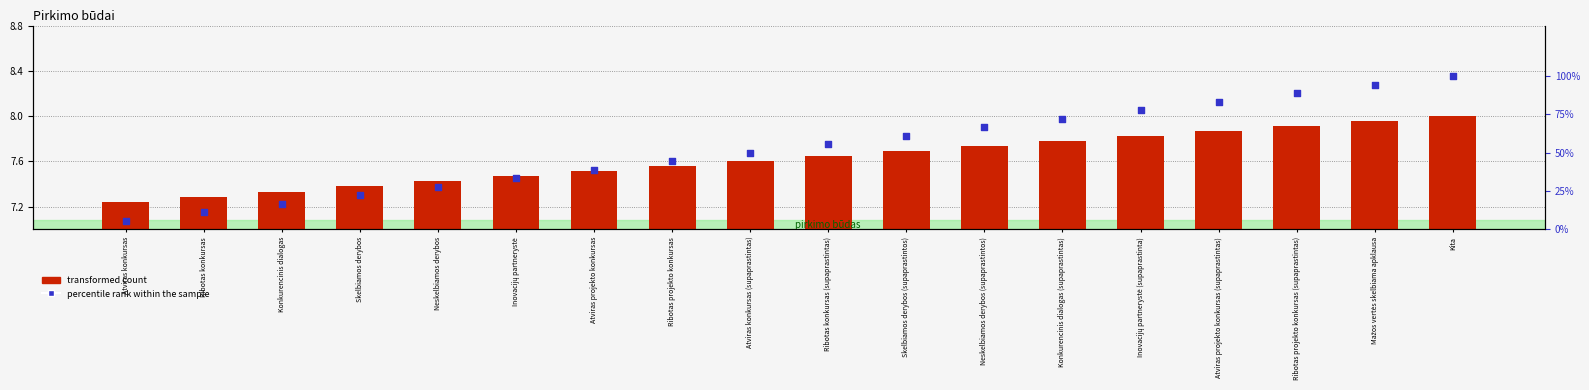

What is the total value across all series at Konkurencinis dialogas (supaprastintas)?

80.0